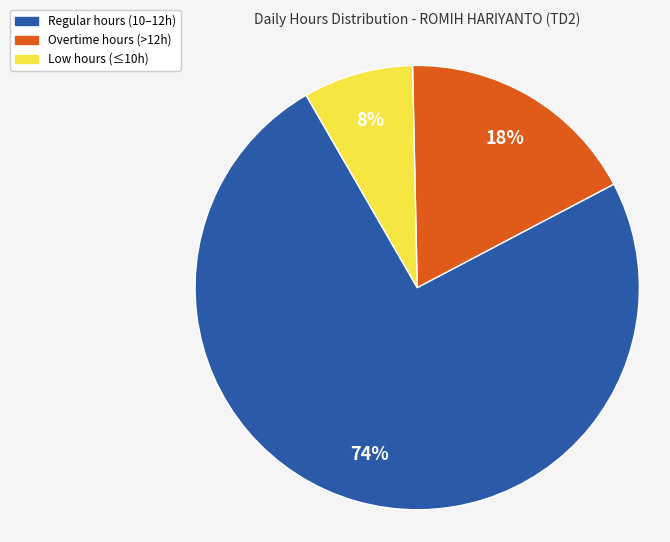

Is it true that Regular hours (10–12h) is 74% of the pie?

True